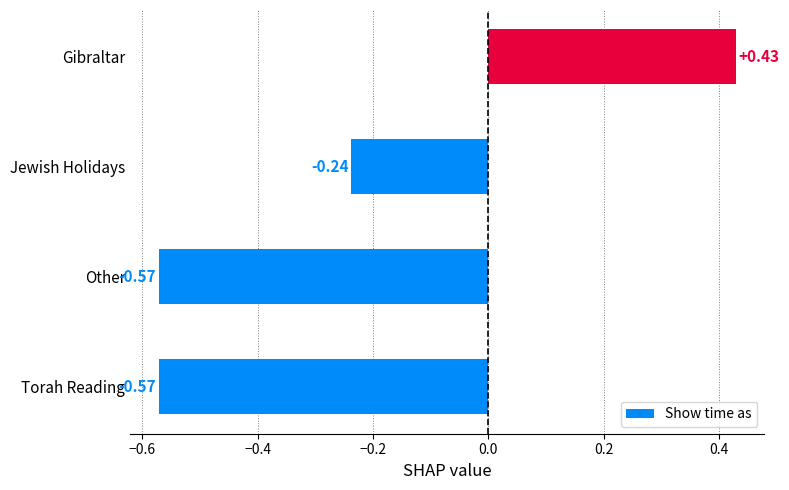

At which label is the value closest to 0?

Jewish Holidays